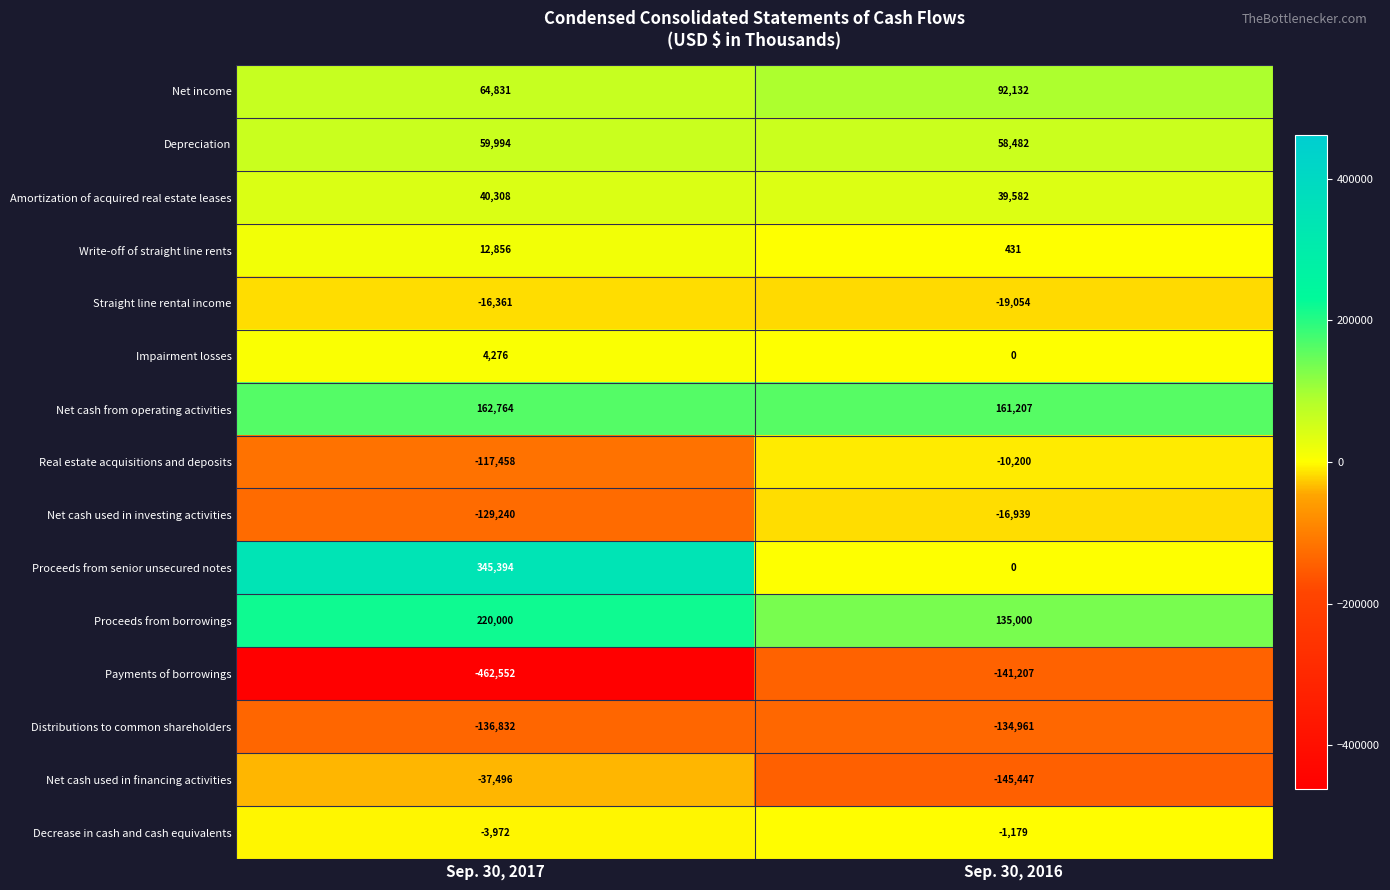

At which category does the chart reach its minimum across all series?

Sep. 30, 2017